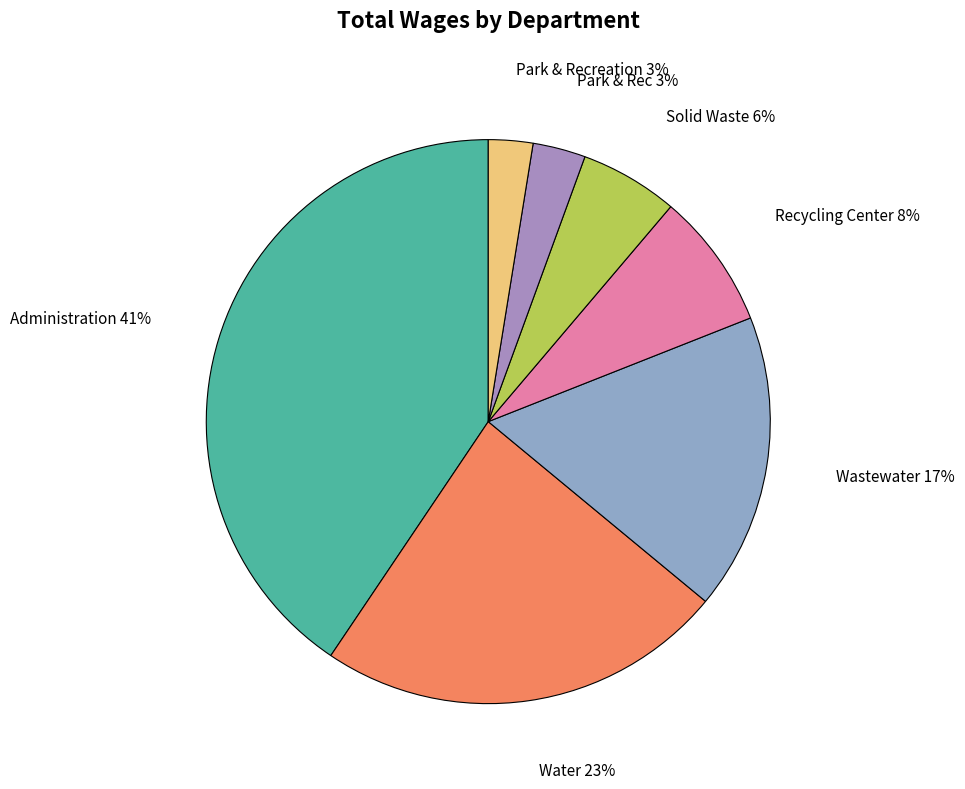

Does Recycling Center account for over 50% of the chart?

No